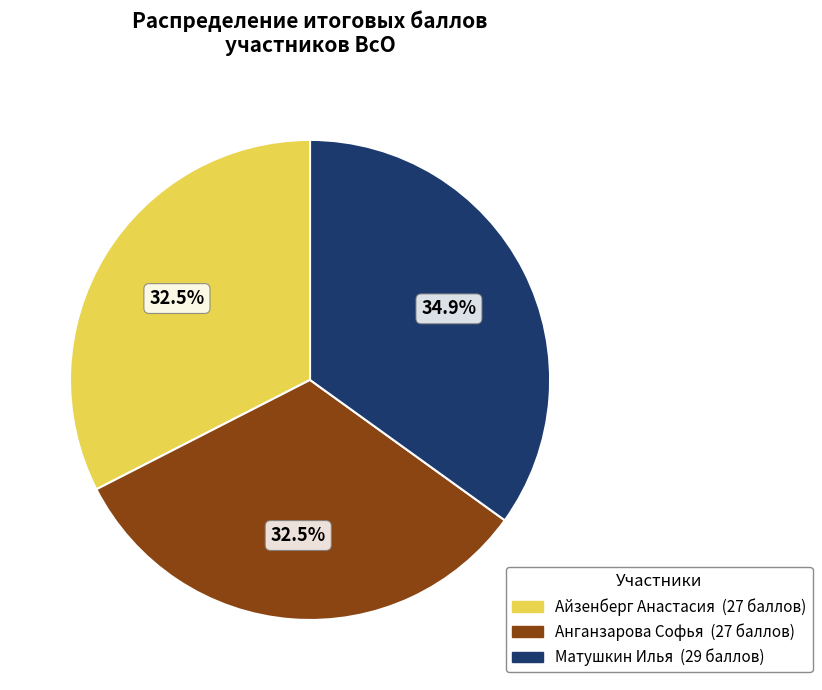

To the nearest percent, what is the difference between the Айзенберг Анастасия and Матушкин Илья slice percentages?

2%